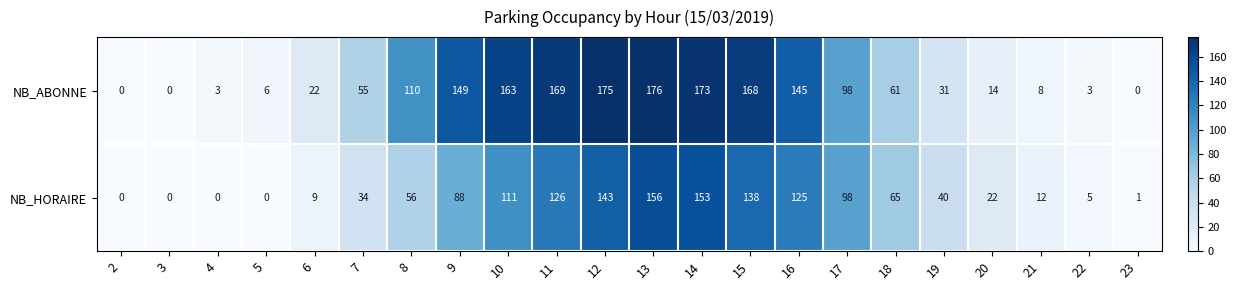

Is it true that NB_ABONNE equals 81 at 12?

False